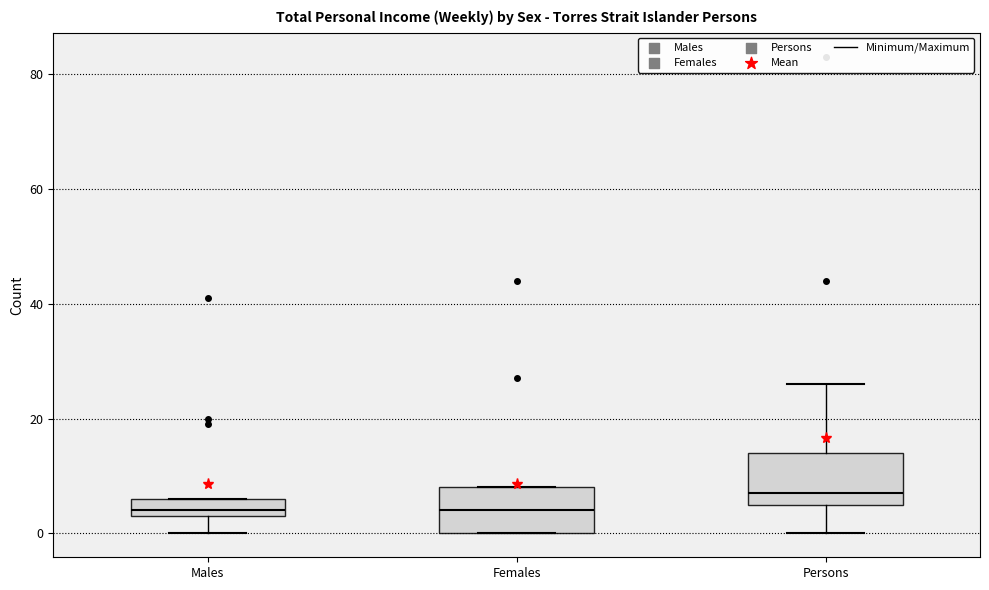

Where is the lower edge of the box for Females on the y-axis? The values are not printed on the chart, so give them approximately, as read against the axis.

0